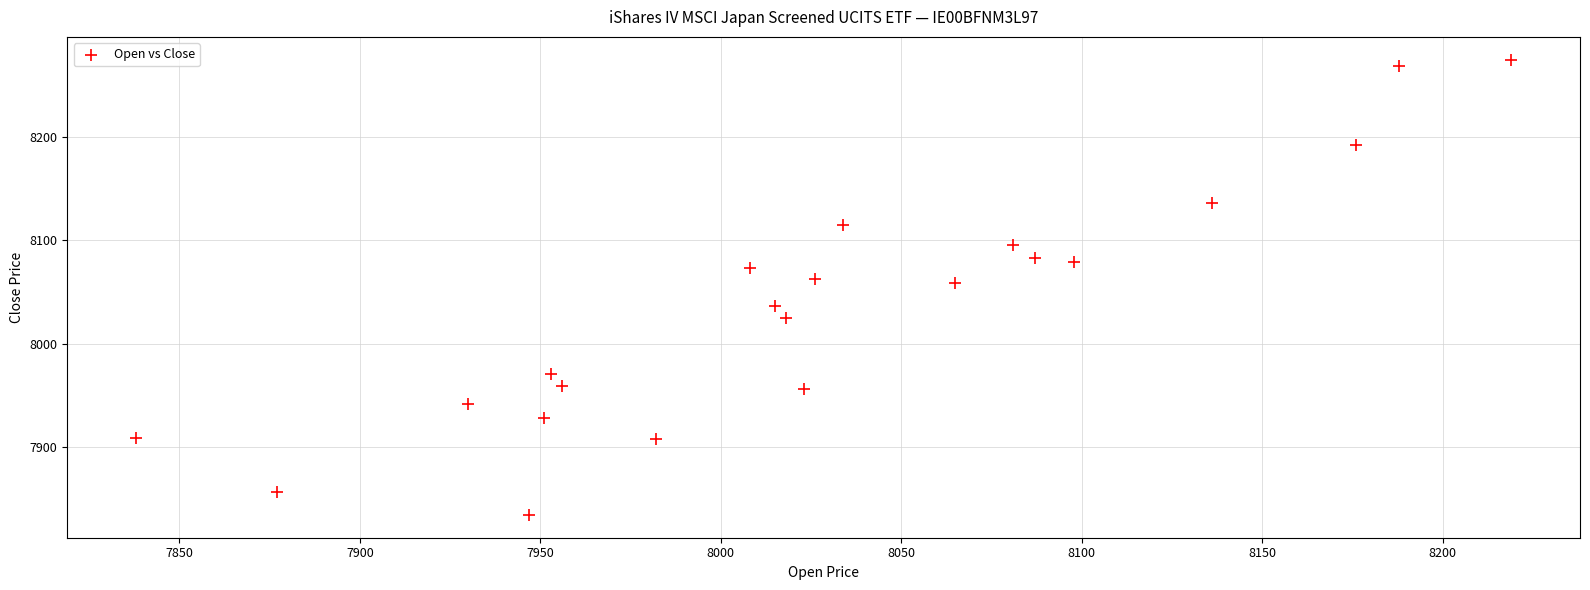

What is the range of X values (max minus min)?

381